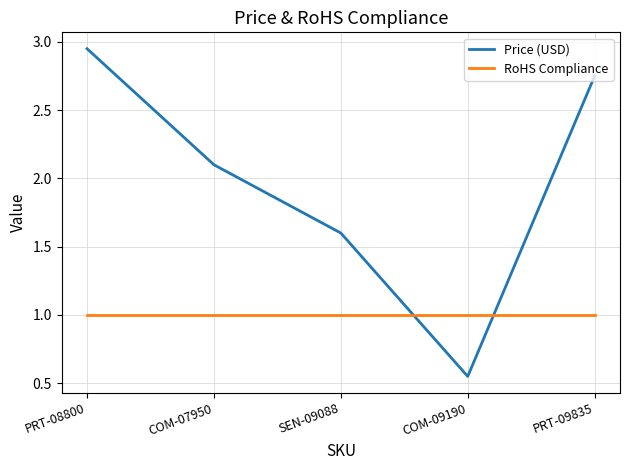

Which series has the largest total across all categories?

Price (USD)